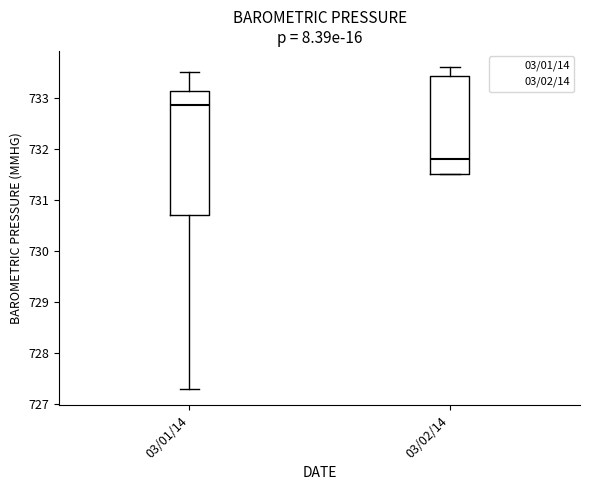

Which box is the tallest, from its lower edge to its upper edge?

03/01/14